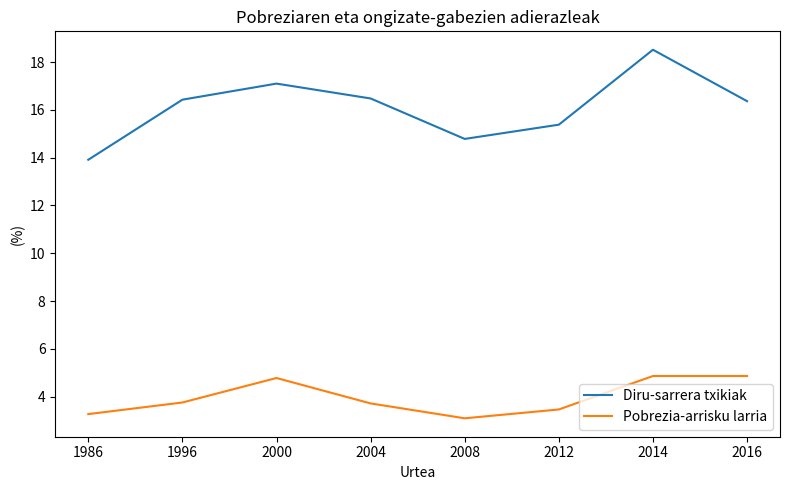

What is the maximum value shown in the chart?

18.5